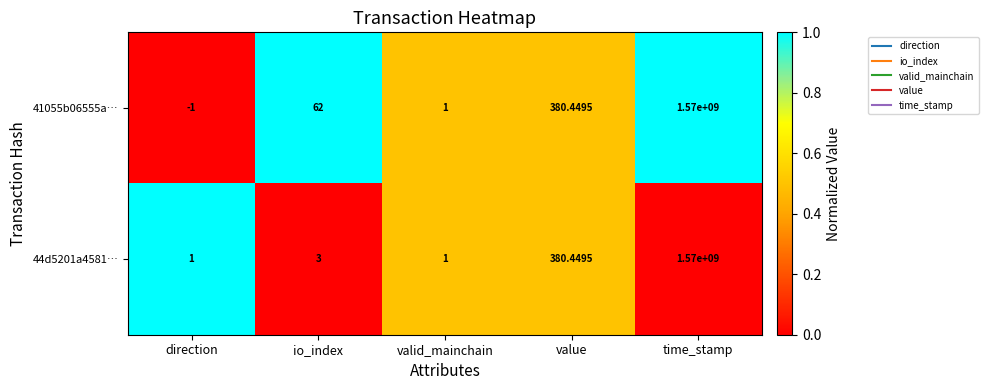

List the series in order of their overall mean, highest first.

41055b06555a…, 44d5201a4581…